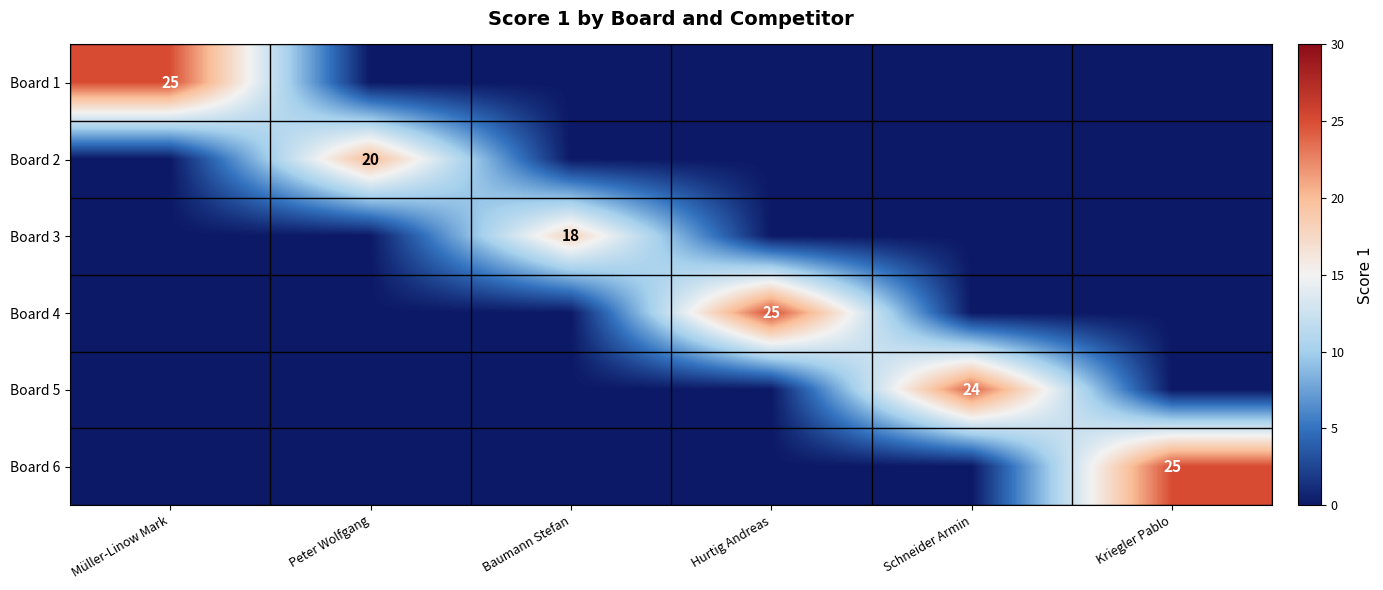

True or false: Board 1 has a value of 14 at Müller-Linow Mark.

False